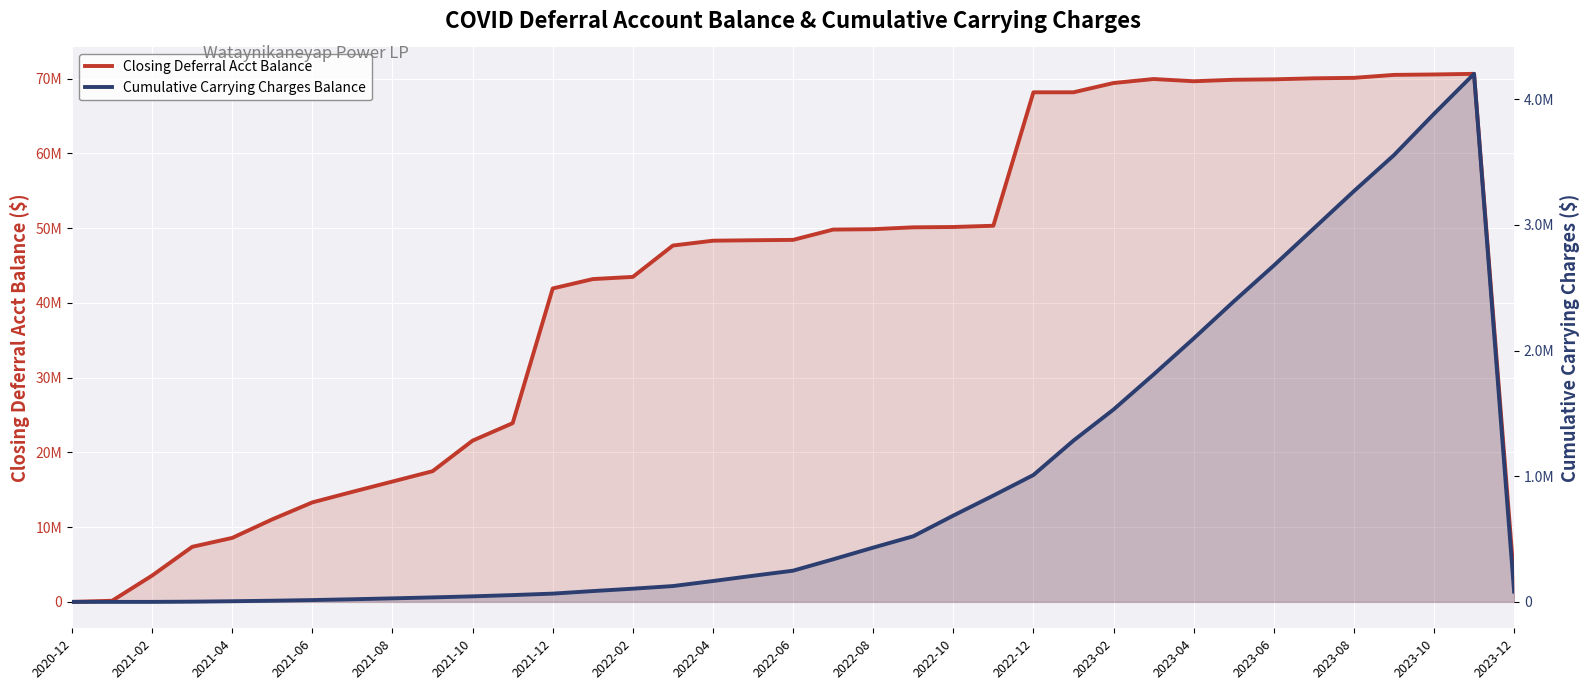

What is the average value of the Closing Deferral Acct Balance series?

41874220.8